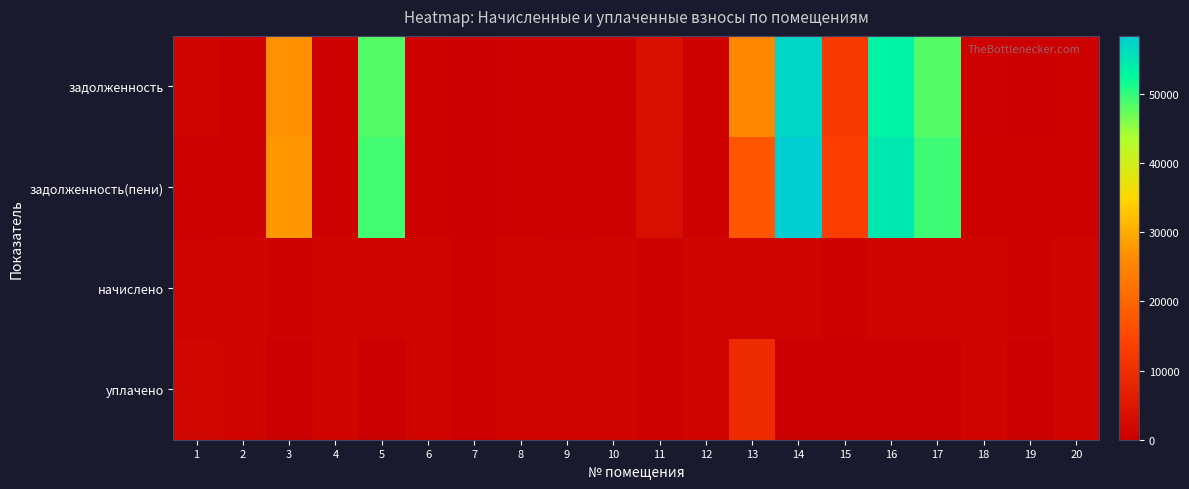

Reading left to right, what are all the values shown in this chart?

задолженность: 1=1080.1	2=384.3	3=26691.1	4=392.9	5=48127.5	6=391.3	7=202.5	8=394.9	9=330.3	10=384.8	11=3432.9	12=395.7	13=25673.3	14=57065.2	15=12470.9	16=53422.2	17=48328.8	18=395.6	19=207.8	20=400.1
задолженность(пени): 1=365.5	2=424.6	3=27376.2	4=433.1	5=49219.4	6=431.2	7=223.2	8=435.3	9=364.1	10=424.1	11=3258.2	12=436.1	13=17364.1	14=58360.0	15=13428.6	16=54730.2	17=49425.4	18=436.0	19=896.4	20=432.8
начислено: 1=1096.6	2=1270.6	3=685.0	4=1299.2	5=1092.0	6=1293.7	7=669.6	8=1305.8	9=1092.2	10=1272.3	11=667.9	12=1308.4	13=1092.2	14=1294.8	15=667.2	16=1308.0	17=1096.6	18=1308.0	19=685.0	20=1298.3
уплачено: 1=1593.5	2=1233.8	3=0.0	4=1259.1	5=0.0	6=1253.7	7=649.0	8=1265.5	9=1058.5	10=1233.0	11=900.0	12=1268.0	13=9401.5	14=0.0	15=0.0	16=0.0	17=0.0	18=1267.6	19=0.0	20=1258.2